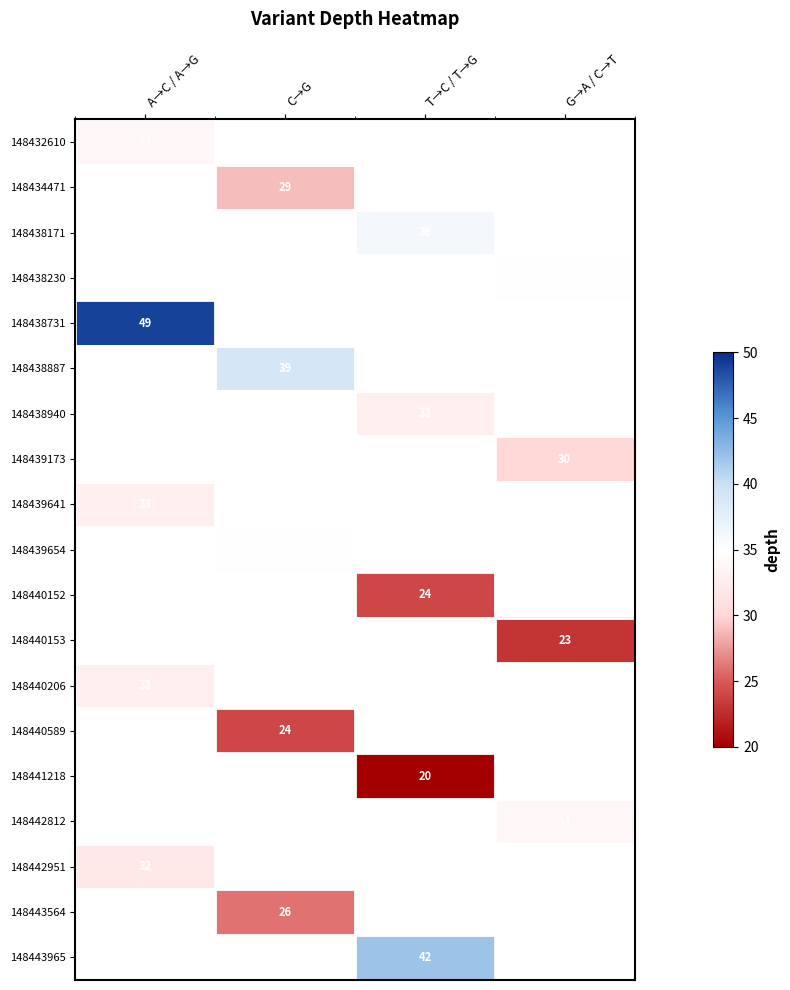

Is it true that 148442951 equals 57 at A→C / A→G?

False